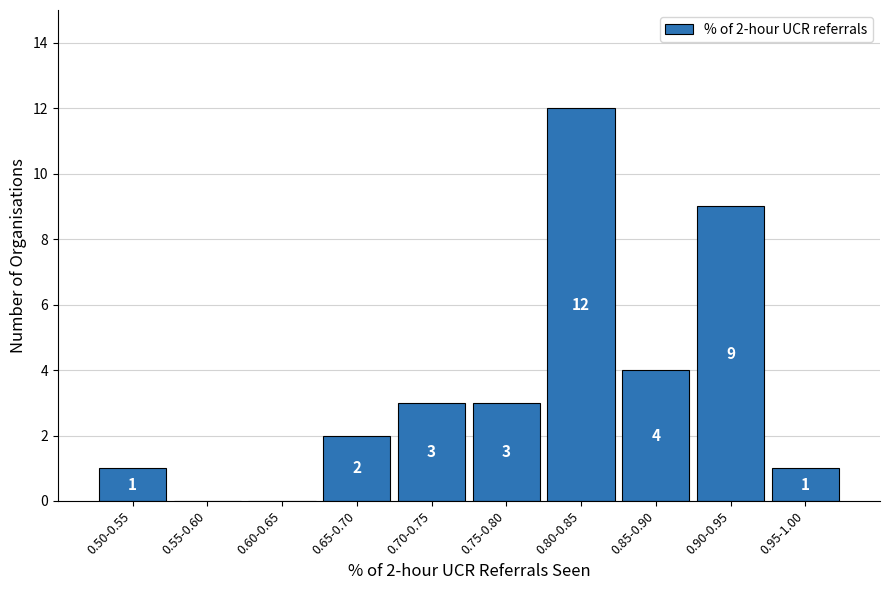

Reading right to left, what are all the values shown in this chart?

0.95-1.00=1	0.90-0.95=9	0.85-0.90=4	0.80-0.85=12	0.75-0.80=3	0.70-0.75=3	0.65-0.70=2	0.60-0.65=0	0.55-0.60=0	0.50-0.55=1